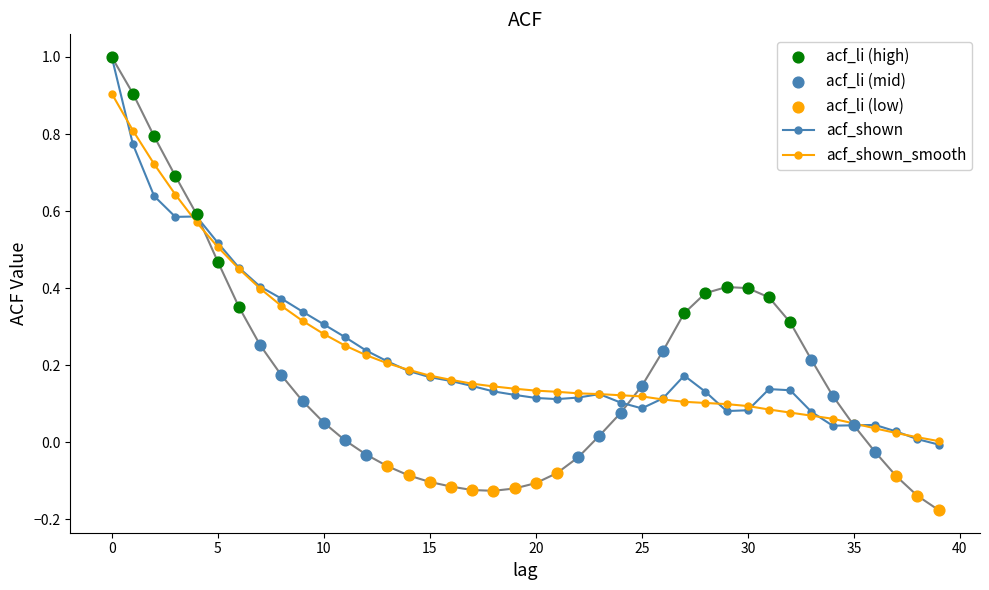

Which series has the largest total across all categories?

acf_shown